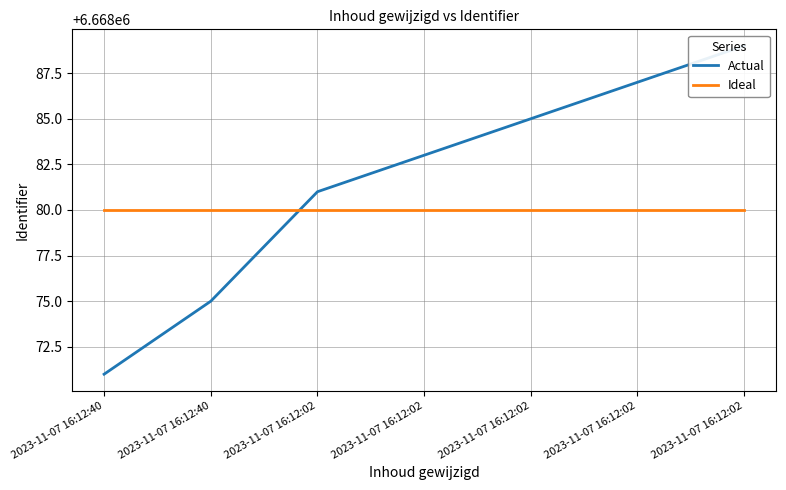

True or false: Ideal and Actual intersect in this chart.

True